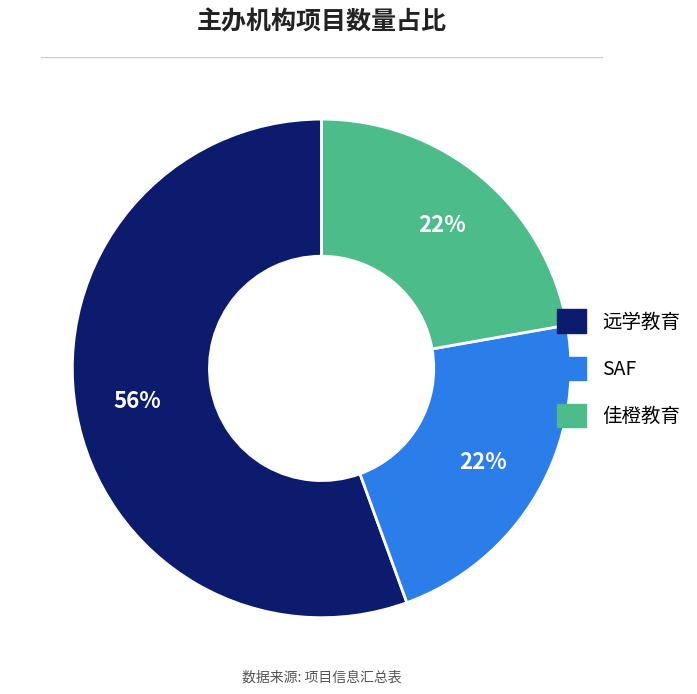

Which category has the biggest portion of the pie?

远学教育